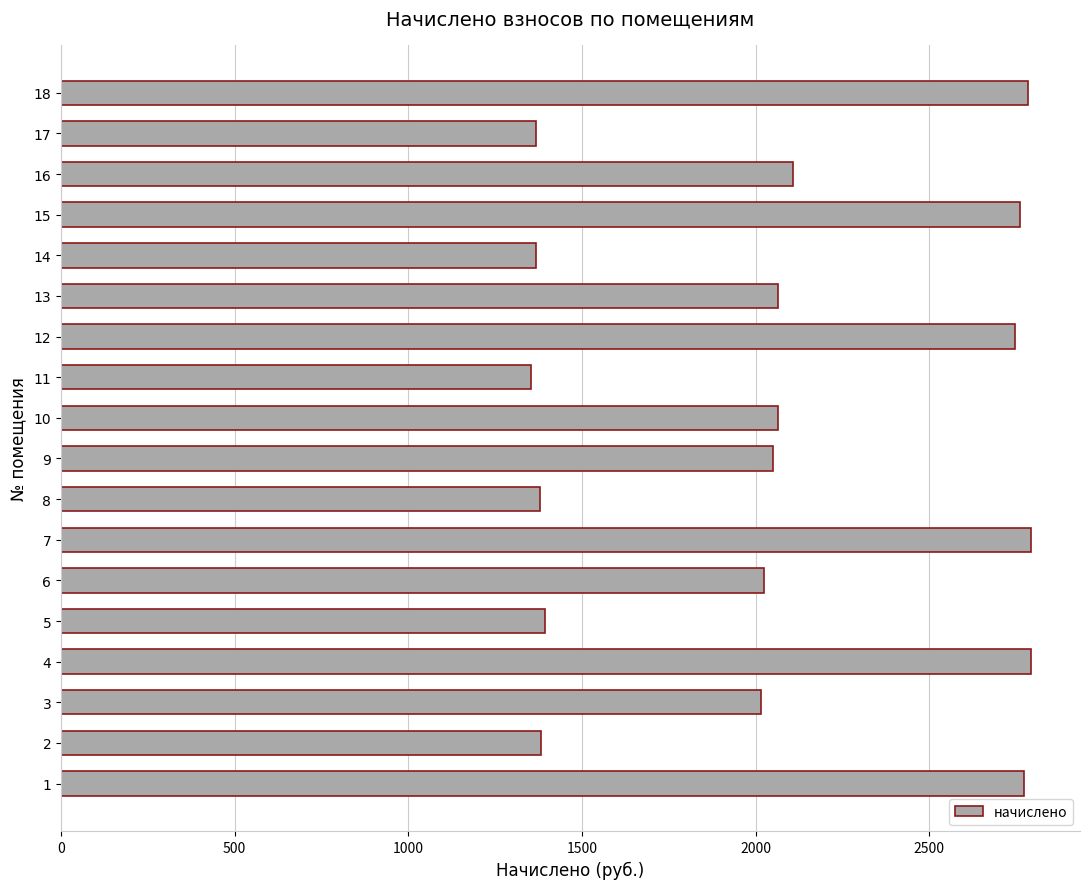

The value at 10 is 790.4. True or false?

False